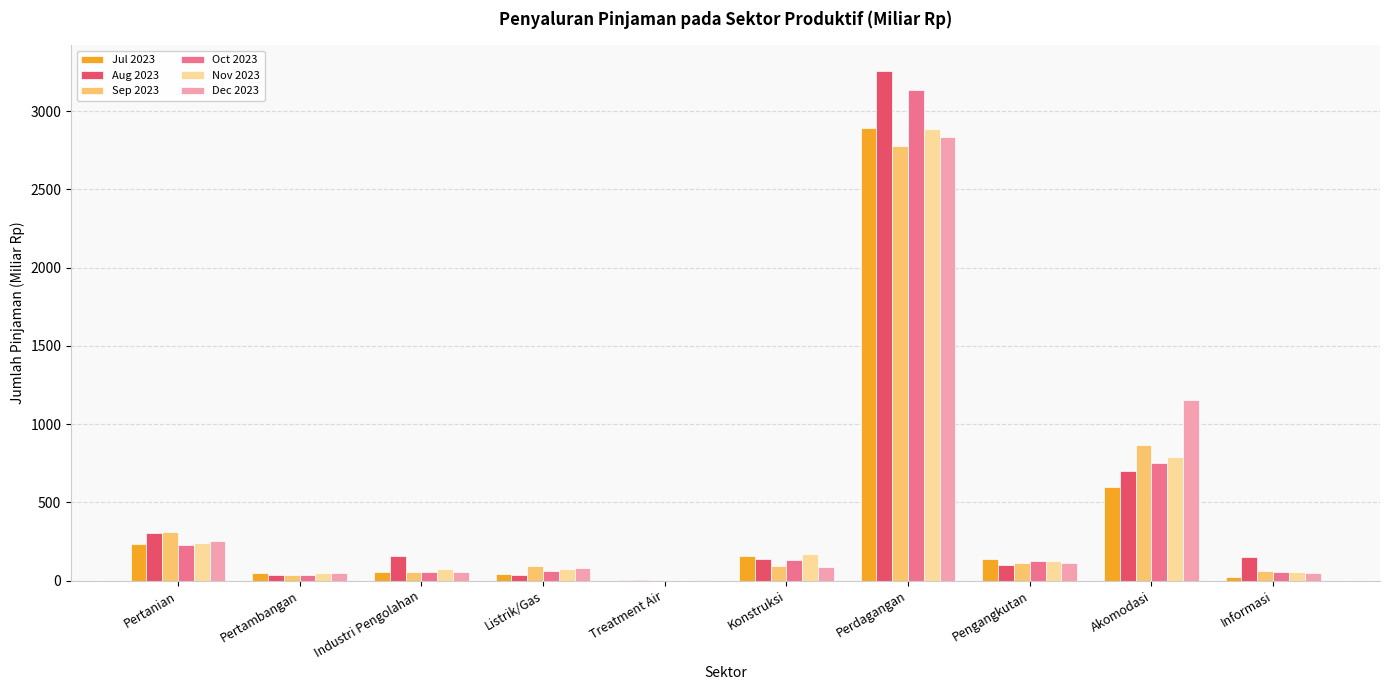

What is the total value across all series at Pengangkutan?

724.2